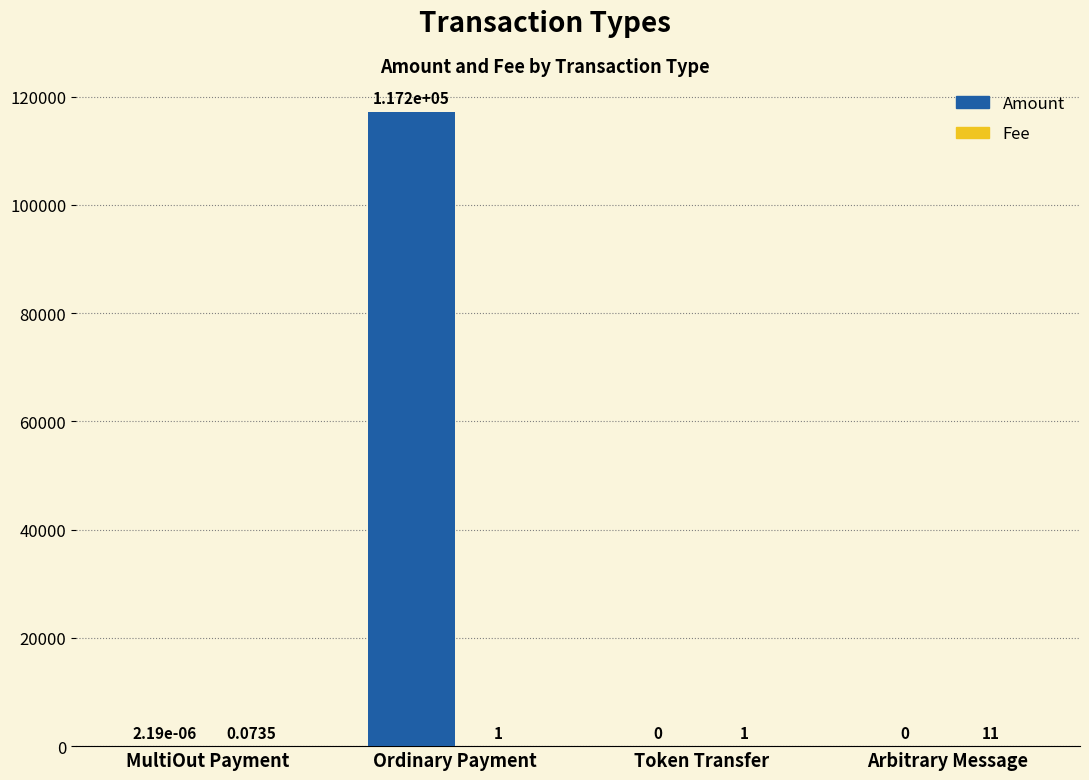

Which series has the largest total across all categories?

Amount